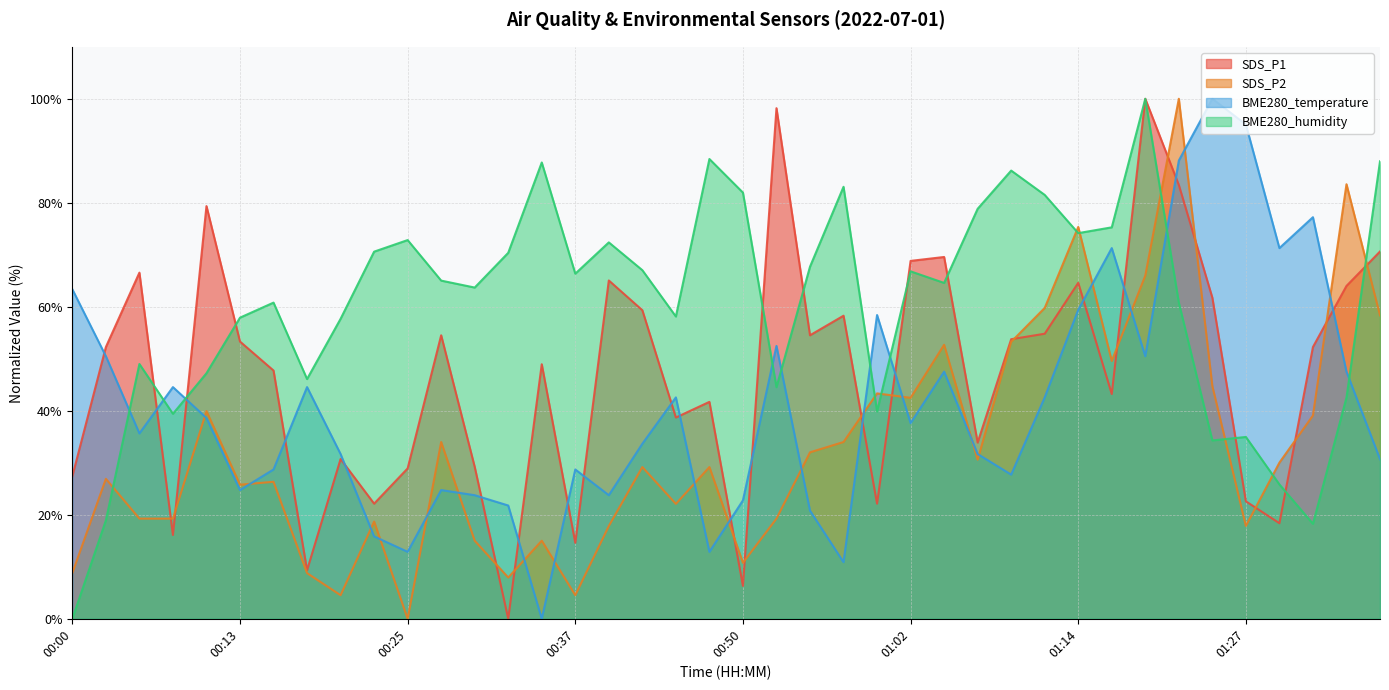

Reading left to right, extract all data points from this chart.

SDS_P1: 27.4	52.3	66.6	16.1	79.4	53.3	47.7	9.3	30.7	22.1	28.9	54.5	29.2	0.0	48.9	14.6	65.1	59.3	38.7	41.7	6.3	98.2	54.5	58.3	22.1	68.8	69.6	33.9	53.8	54.8	64.6	43.2	100.0	83.4	61.7	22.6	18.4	52.3	64.0	70.6
SDS_P2: 8.8	26.9	19.3	19.3	39.9	25.8	26.3	8.8	4.5	18.7	0.0	34.0	15.0	7.9	15.0	4.5	17.8	29.2	22.1	29.2	10.8	19.3	32.0	34.0	43.3	42.5	52.7	30.6	53.3	59.8	75.4	49.6	66.0	100.0	44.8	17.8	30.0	39.1	83.6	58.4
BME280_temperature: 63.4	50.5	35.6	44.6	38.6	24.8	28.7	44.6	31.7	15.8	12.9	24.8	23.8	21.8	0.0	28.7	23.8	33.7	42.6	12.9	22.8	52.5	20.8	10.9	58.4	37.6	47.5	31.7	27.7	42.6	59.4	71.3	50.5	88.1	100.0	95.0	71.3	77.2	47.5	30.7
BME280_humidity: 0.0	18.9	49.0	39.4	47.2	57.9	60.8	46.1	57.7	70.6	72.8	65.0	63.7	70.4	87.8	66.4	72.4	67.0	58.1	88.4	82.0	44.5	67.7	83.1	39.9	66.8	64.6	78.8	86.2	81.5	74.2	75.3	100.0	60.8	34.3	35.0	25.8	18.3	42.5	88.0